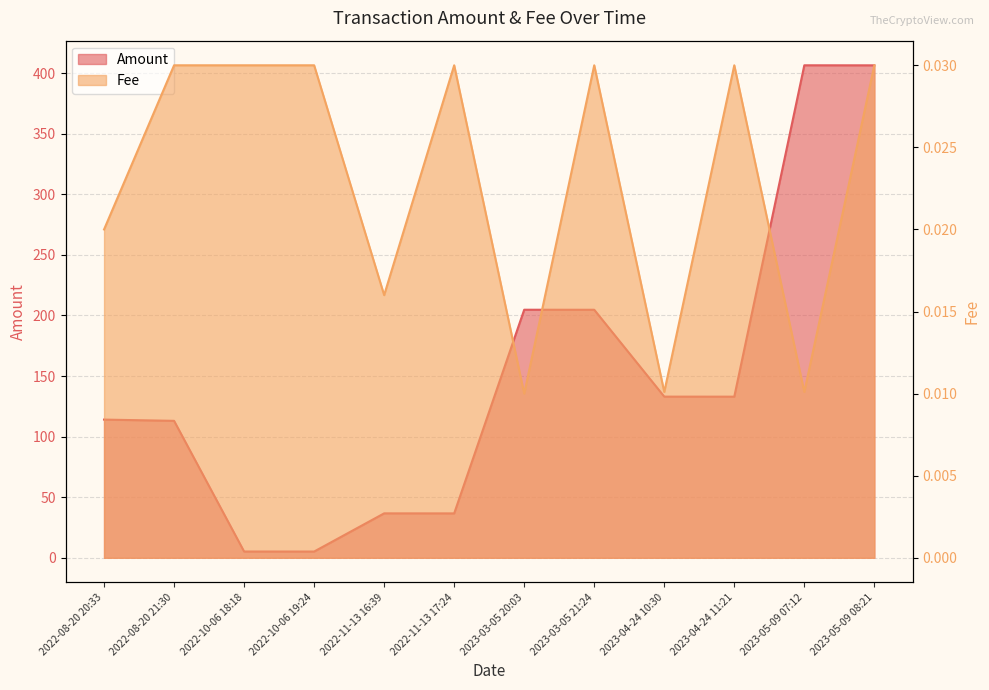

Which label corresponds to the largest value in the chart?

2023-05-09 07:12